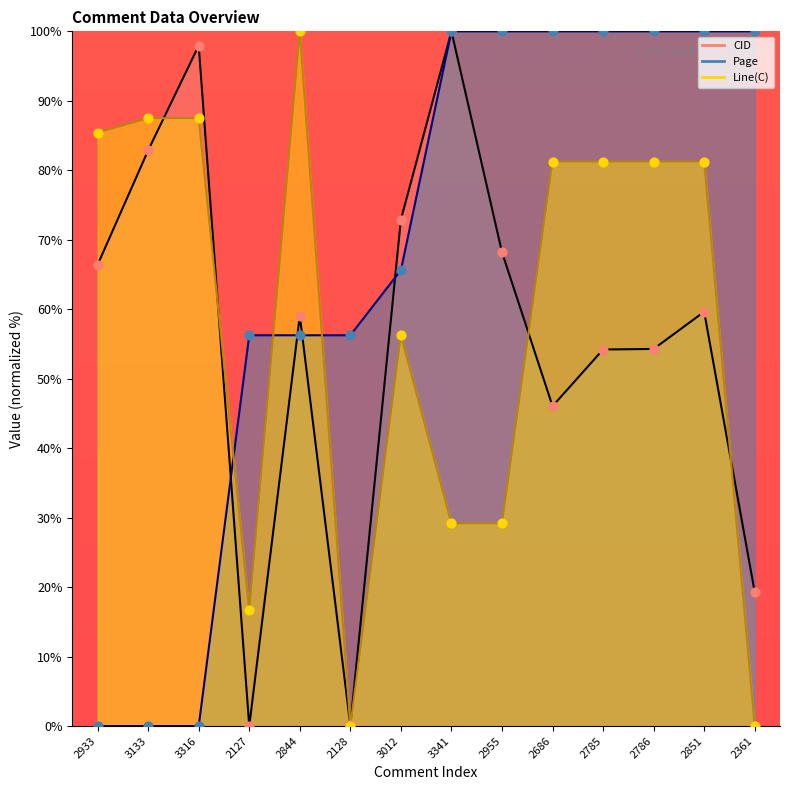

Is the value of CID at 2127 greater than the value of Page at 3012?

No